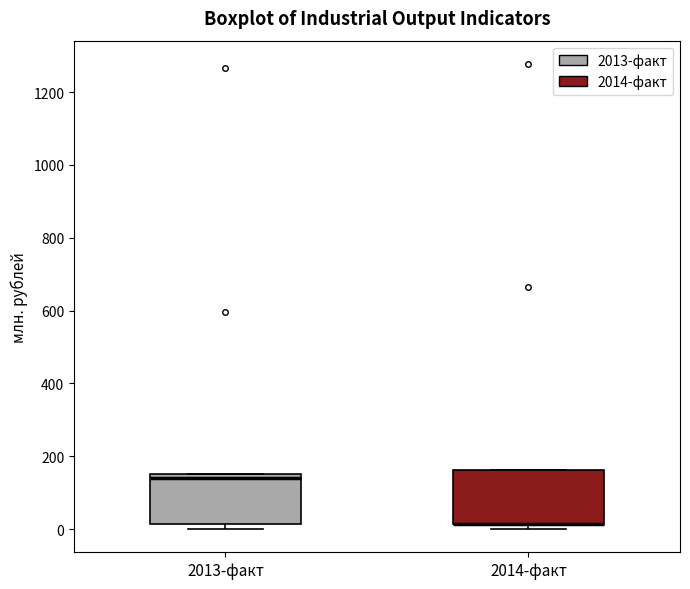

Reading left to right, read every box against the y-axis: the position of its median line, the range the box covers, and the ends of its whiskers. The values are not printed on the chart, so give them approximately, as read against the axis.

2013-факт: median 140, box 20 to 160, whiskers 0 to 160
2014-факт: median 20 (drawn on the box's lower edge), box 20 to 160, whiskers 0 to 160